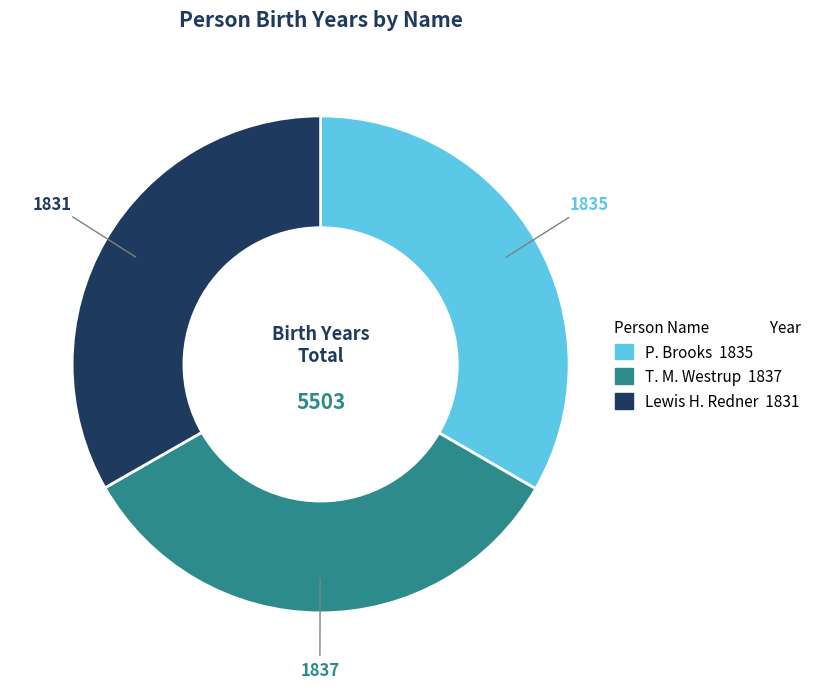

Does P. Brooks account for over 50% of the chart?

No